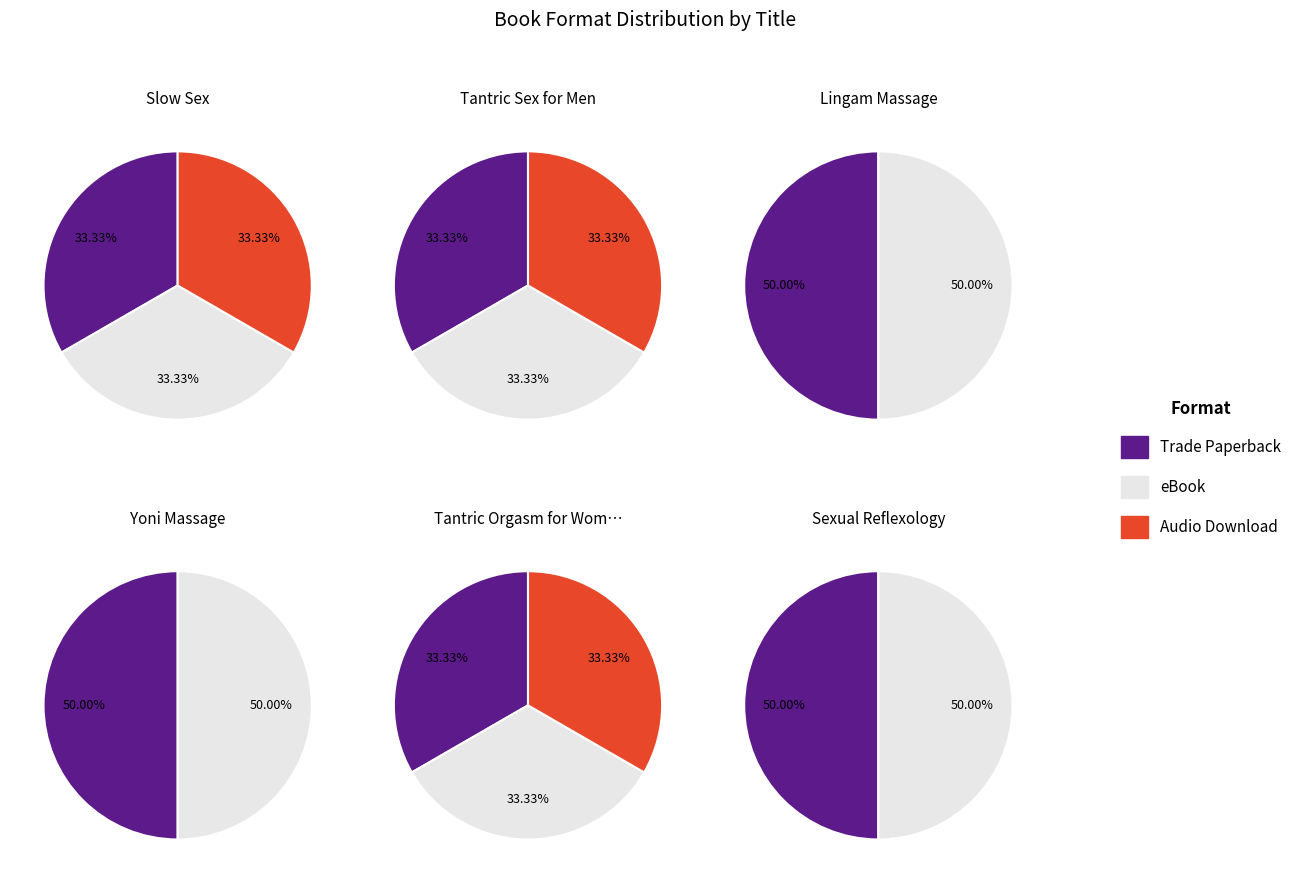

Does any single category account for the majority?

No